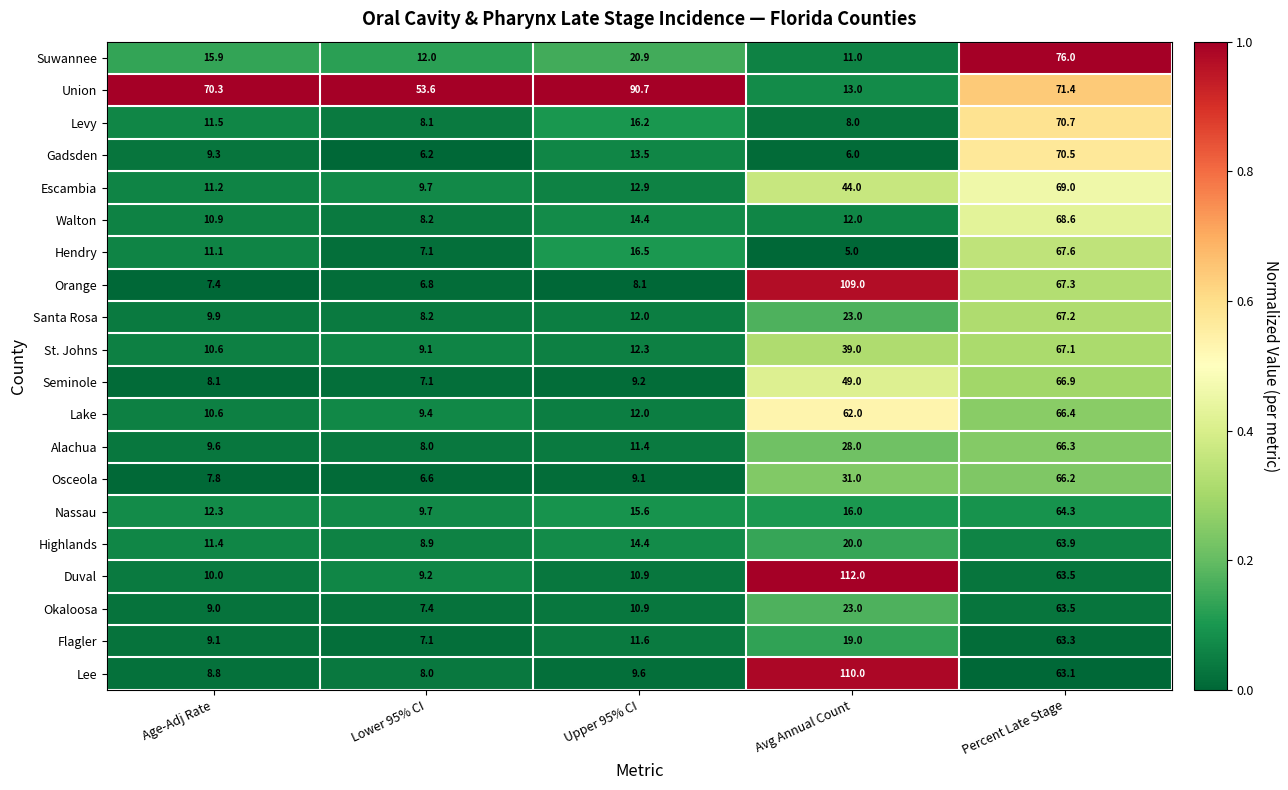

True or false: Lee has a value of 110.0 at Avg Annual Count.

True